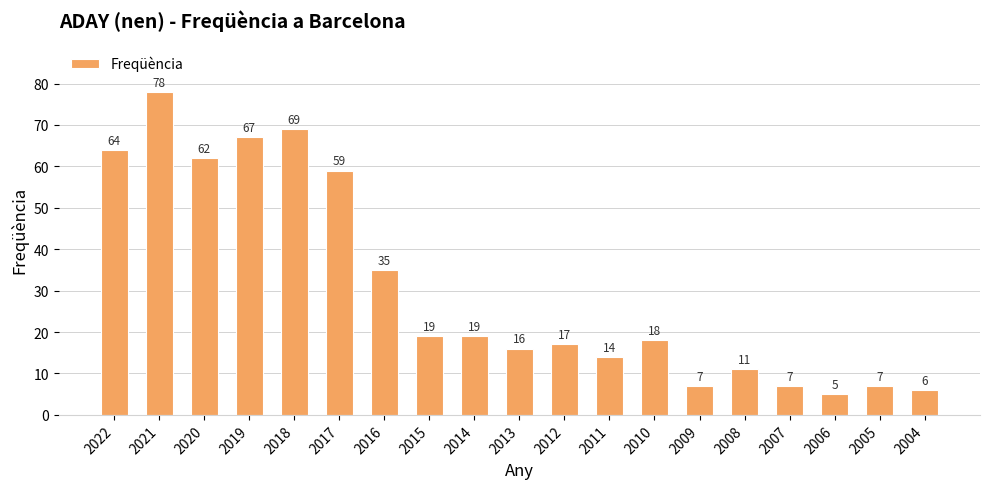

What is the change in value from 2018 to 2005?

-62